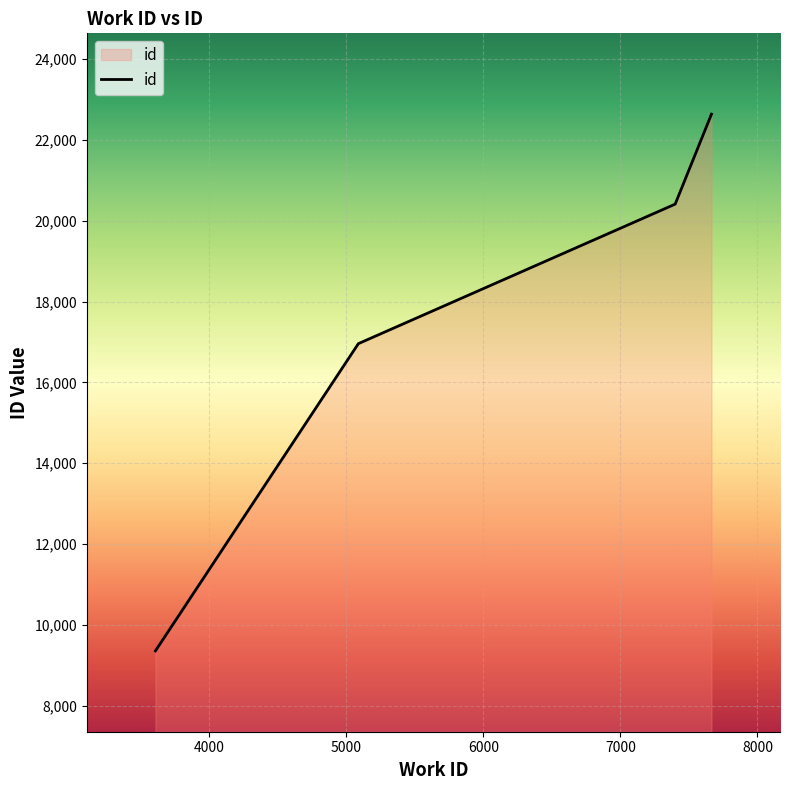

What is the minimum value shown in the chart?

9356